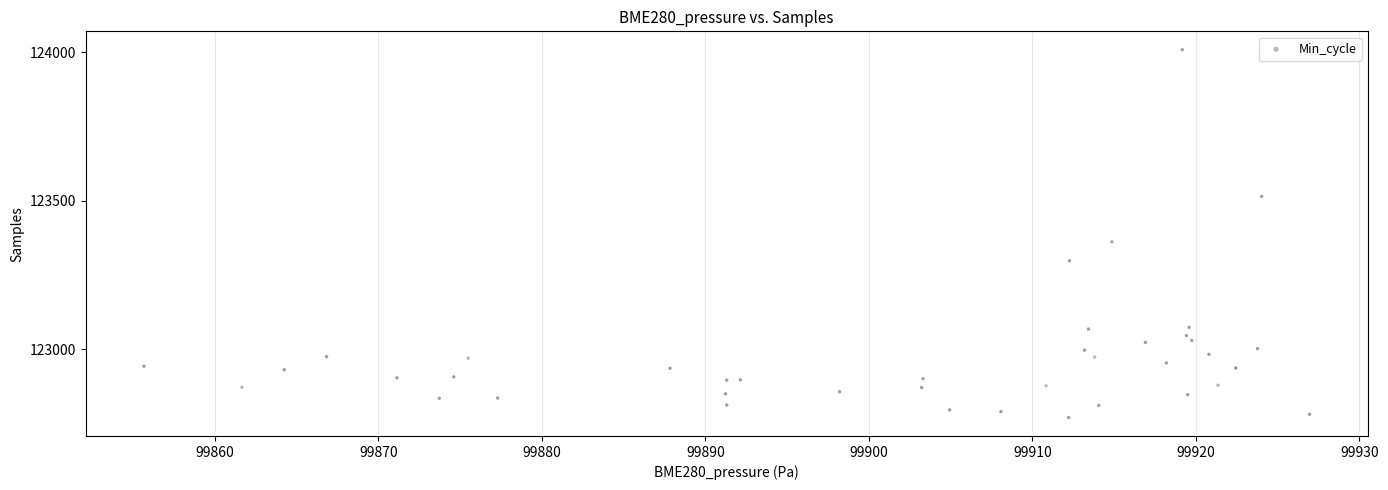

What Y value in the scatter plot is closest to 123389?

123362